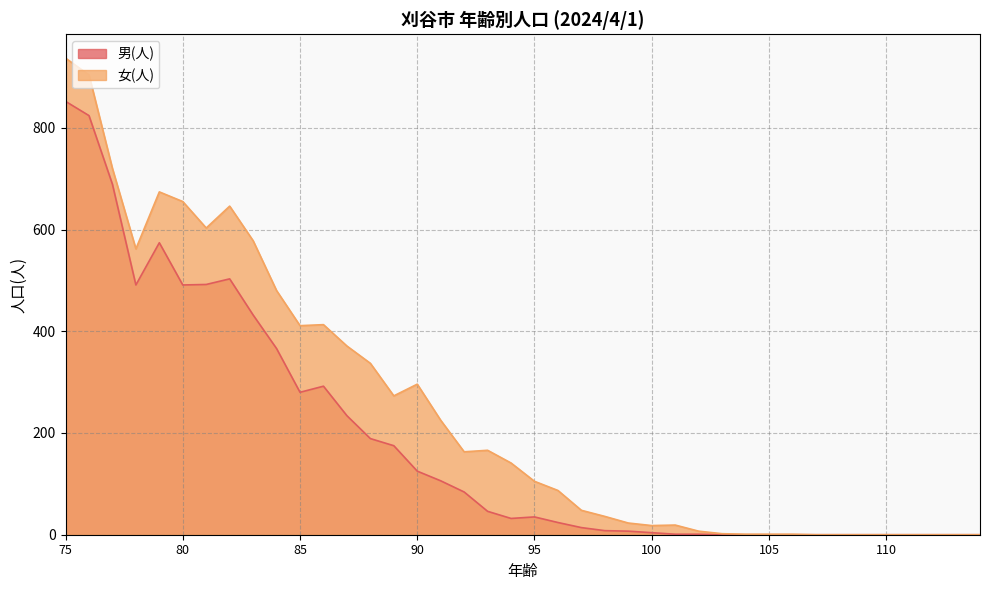

What is the spread (max minus min) of values at 85?

131